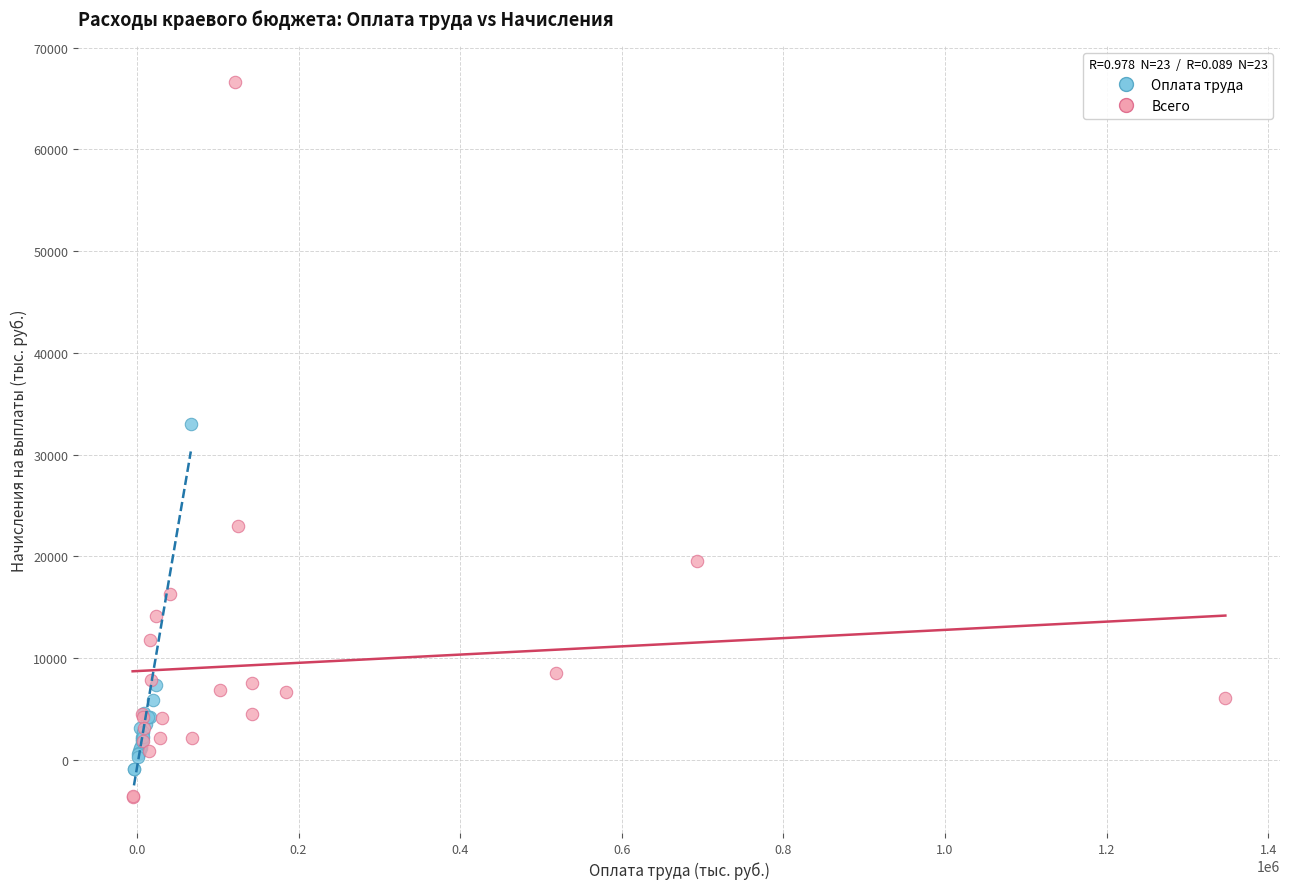

Which series has the largest Y range (max minus min)?

Всего